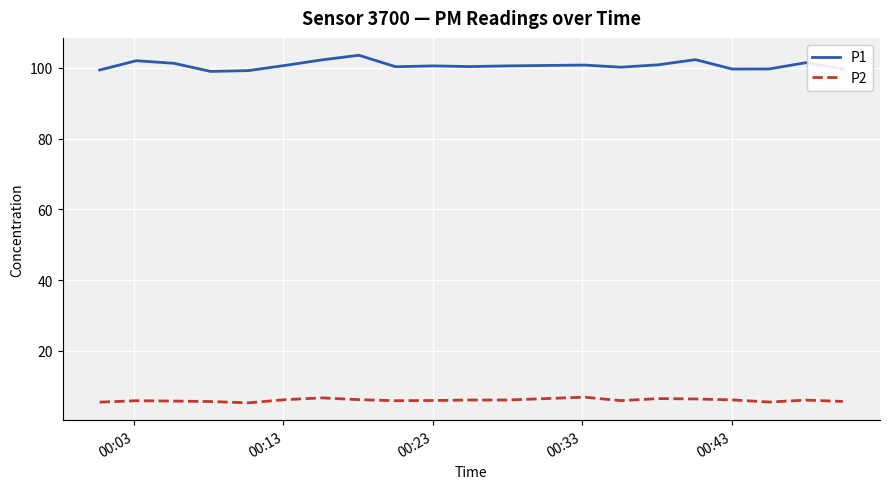

Does the chart display data point markers on the line(s)?

No